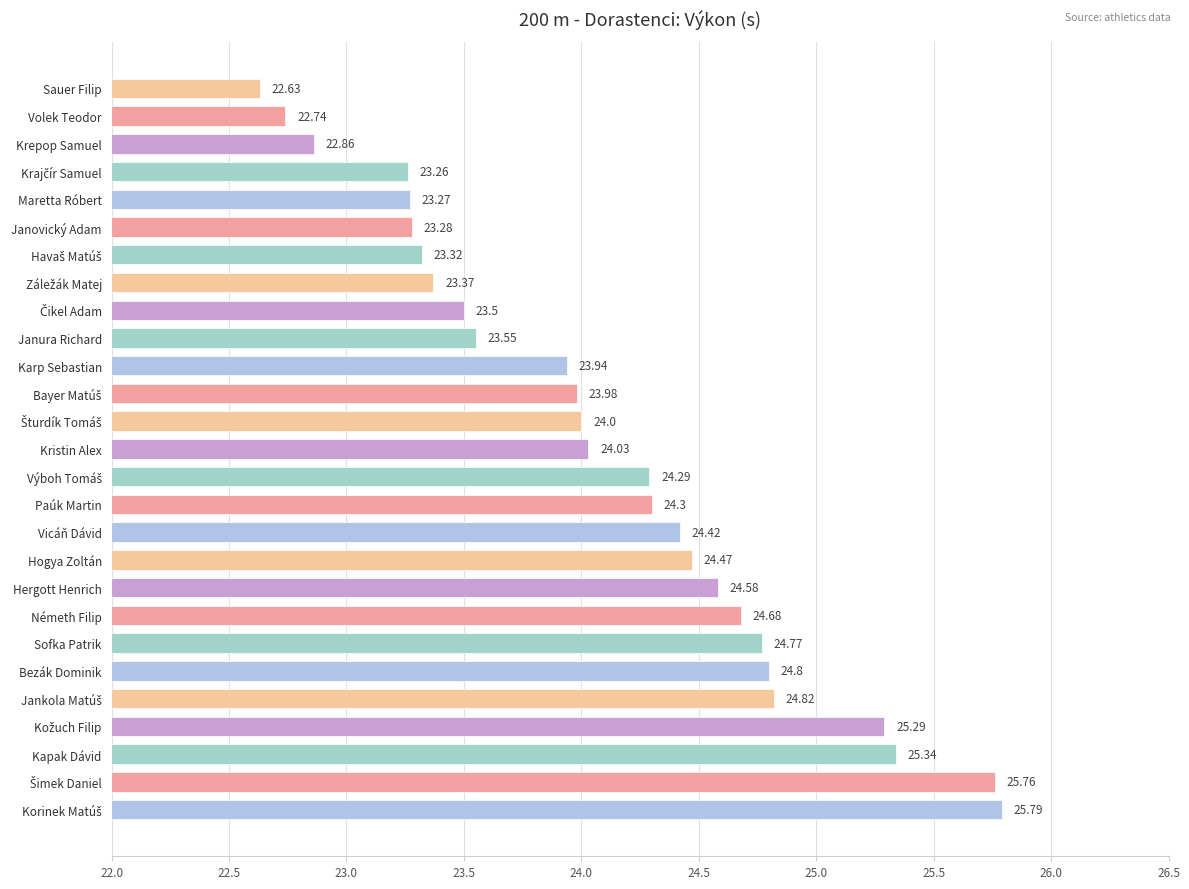

What is the sum of all values?

651.0